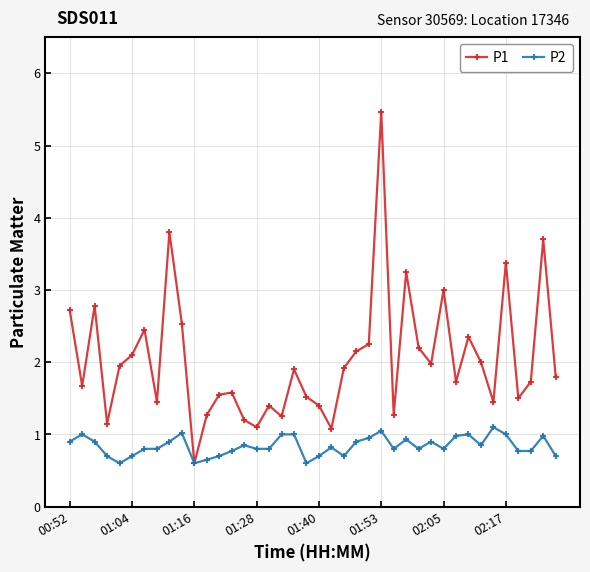

List the series in order of their peak value, lowest first.

P2, P1